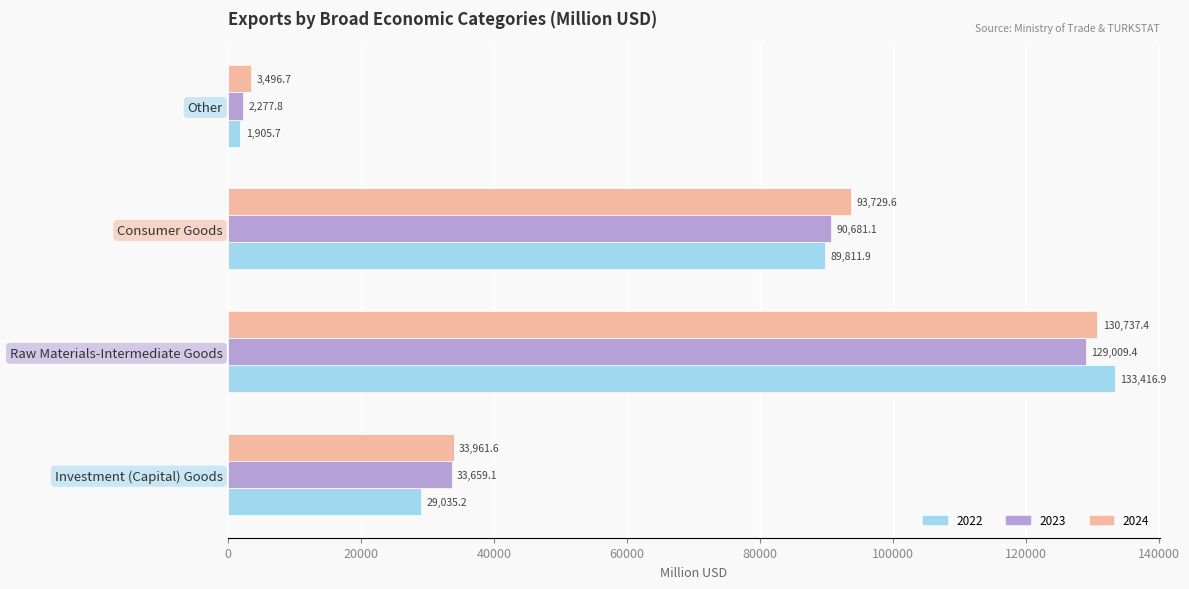

At which category does the chart reach its peak across all series?

Raw Materials-Intermediate Goods